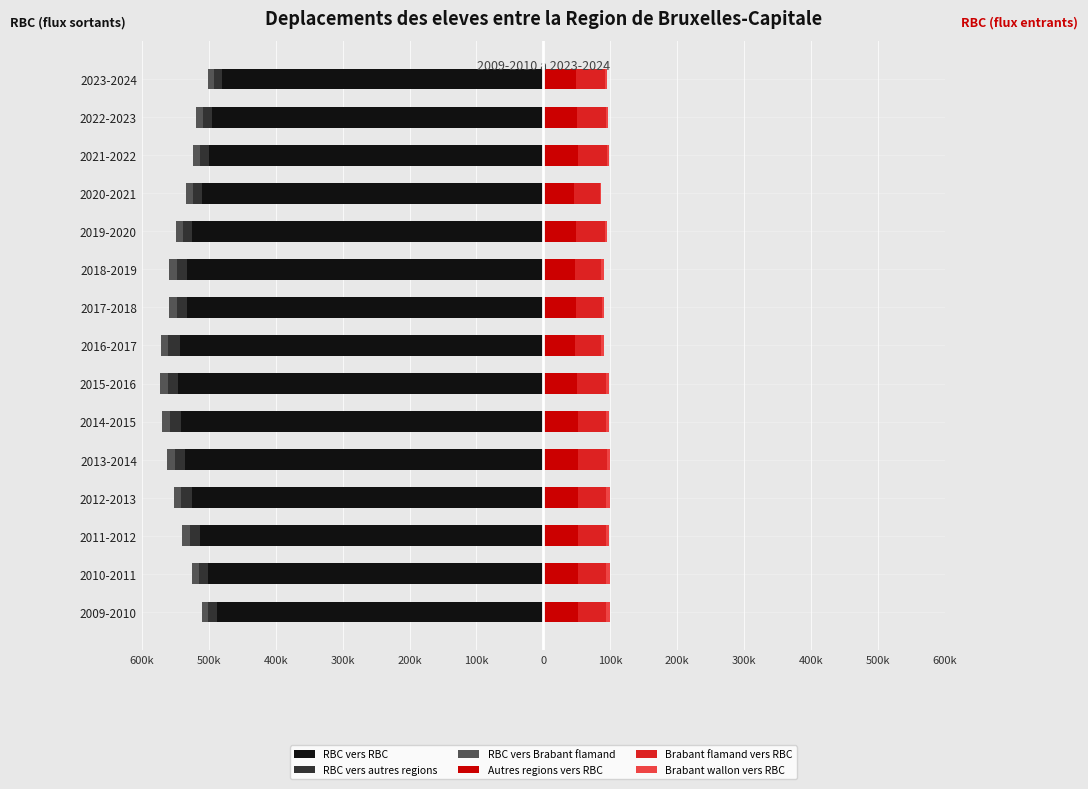

True or false: Autres regions vers RBC has a value of 7018 at 2018-2019.

False